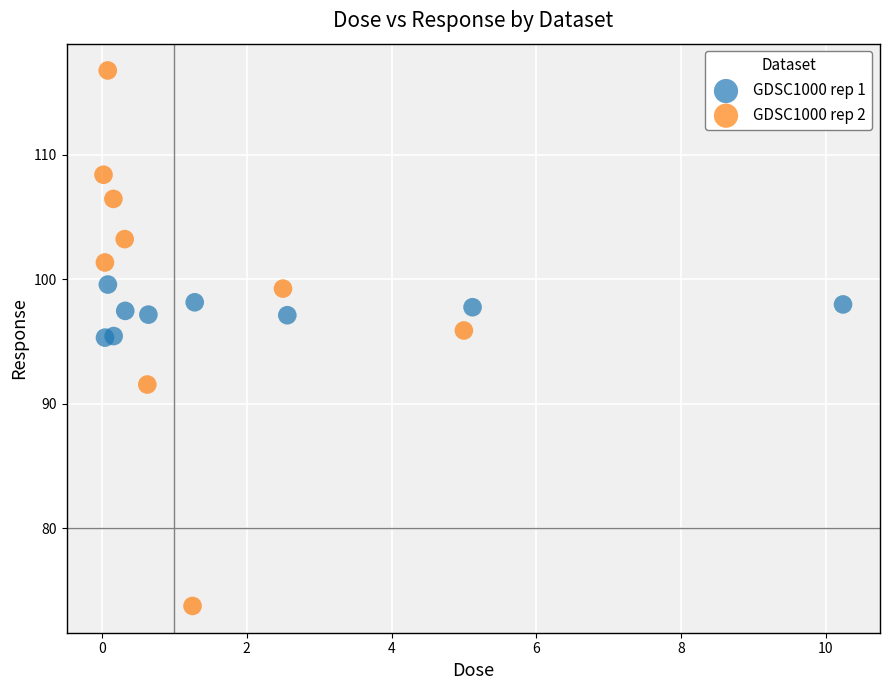

Which series has the widest spread of Y values?

GDSC1000 rep 2